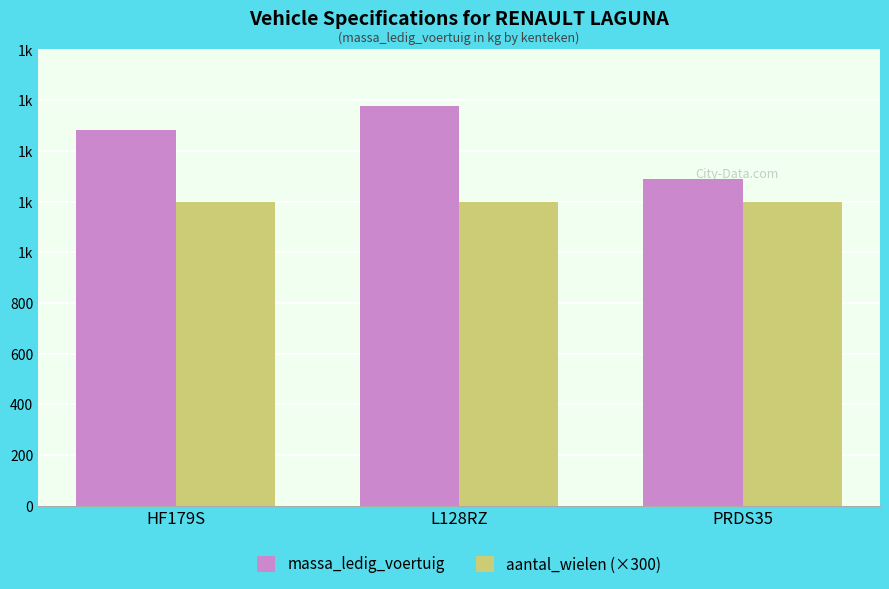

At which category is the sum across all series the highest?

L128RZ